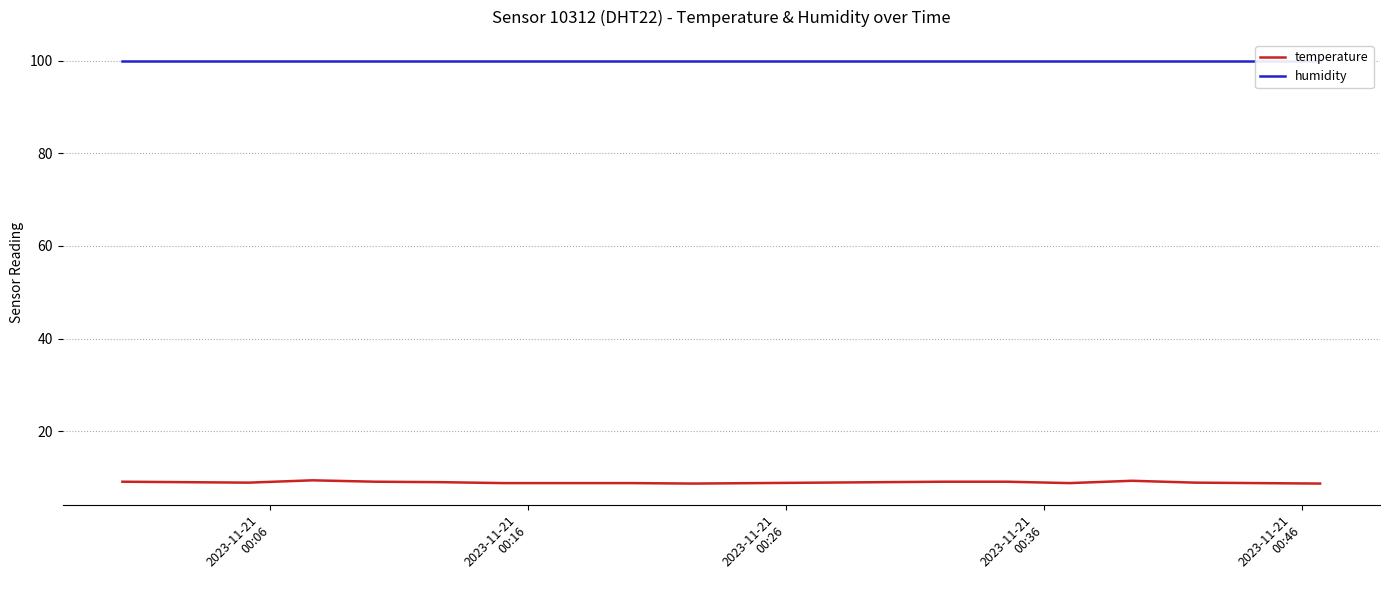

Reading right to left, extract all data points from this chart.

temperature: 8.7	8.8	8.9	9.3	8.8	9.1	9.1	9.0	8.9	8.8	8.7	8.8	8.8	8.8	9.0	9.1	9.4	8.9	9.0	9.1
humidity: 99.9	99.9	99.9	99.9	99.9	99.9	99.9	99.9	99.9	99.9	99.9	99.9	99.9	99.9	99.9	99.9	99.9	99.9	99.9	99.9